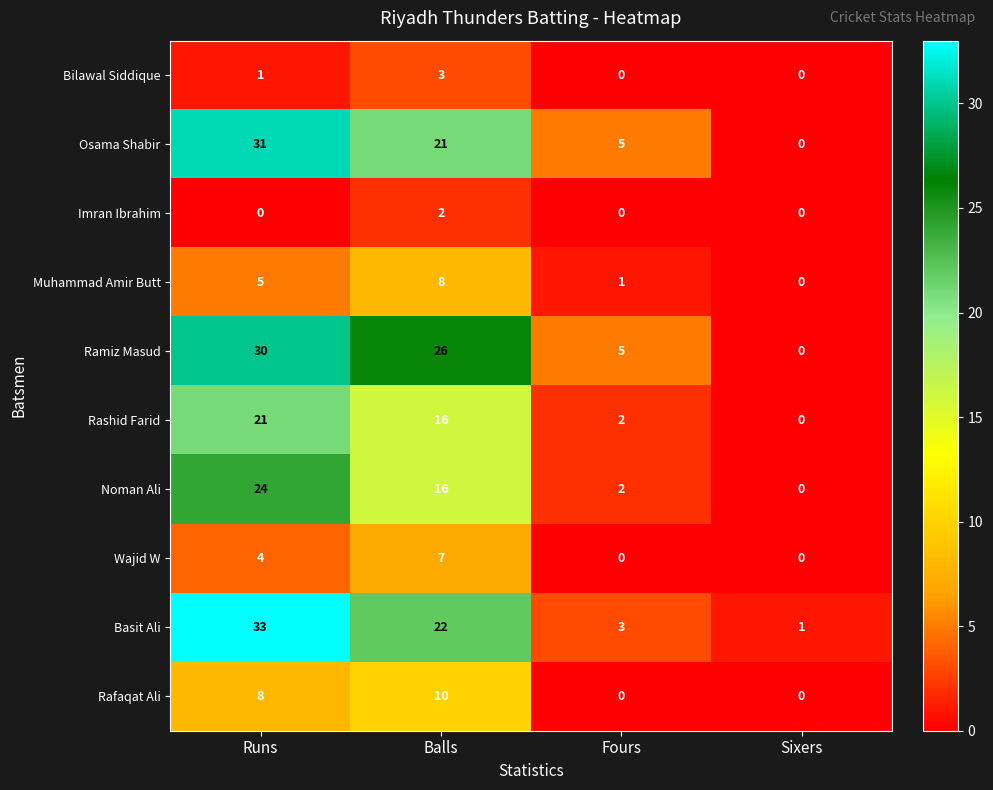

At which label does Wajid W reach its peak?

Balls